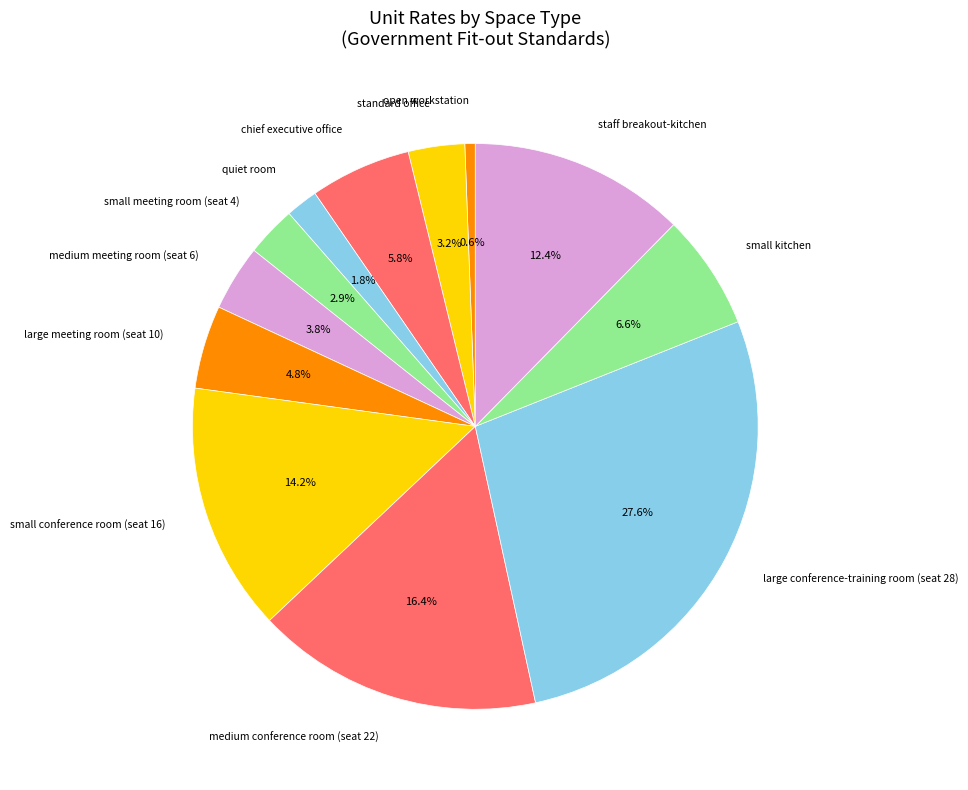

Is small conference room (seat 16) the majority of the pie?

No